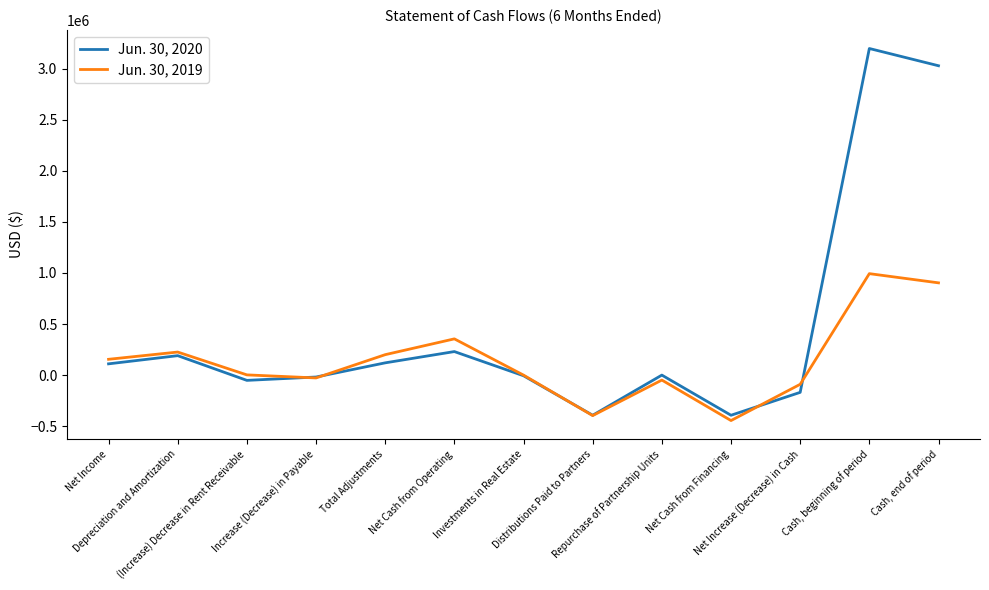

What is the greatest value displayed?

3197449